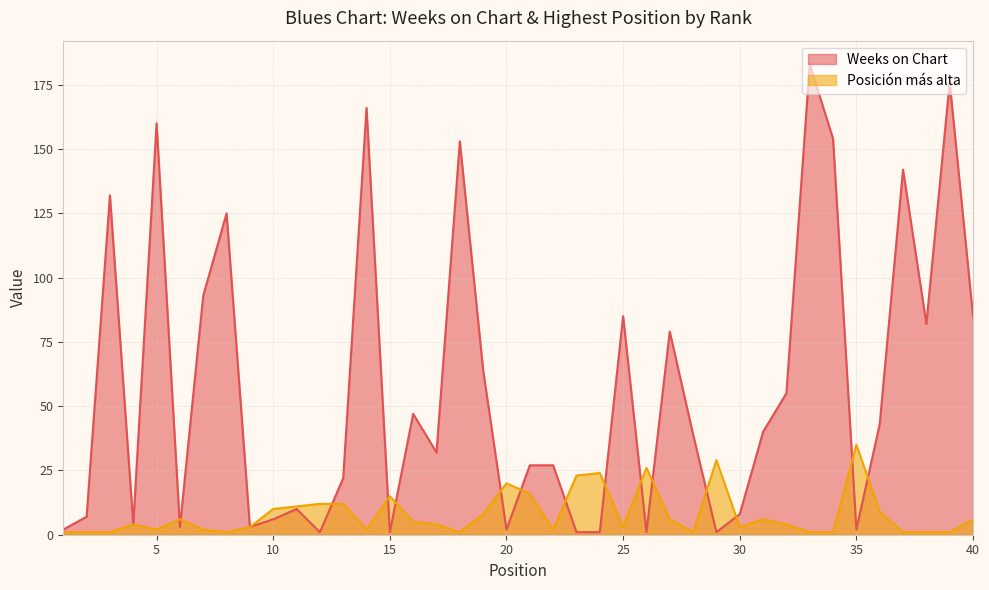

Reading left to right, transcribe all the data shown in this chart.

Weeks on Chart: 1=2	2=7	3=132	4=4	5=160	6=3	7=93	8=125	9=3	10=6	11=10	12=1	13=22	14=166	15=1	16=47	17=32	18=153	19=64	20=2	21=27	22=27	23=1	24=1	25=85	26=1	27=79	28=39	29=1	30=8	31=40	32=55	33=183	34=154	35=2	36=43	37=142	38=82	39=176	40=85
Posición más alta: 1=1	2=1	3=1	4=4	5=2	6=6	7=2	8=1	9=3	10=10	11=11	12=12	13=12	14=2	15=15	16=5	17=4	18=1	19=8	20=20	21=16	22=2	23=23	24=24	25=3	26=26	27=6	28=1	29=29	30=3	31=6	32=4	33=1	34=1	35=35	36=9	37=1	38=1	39=1	40=6